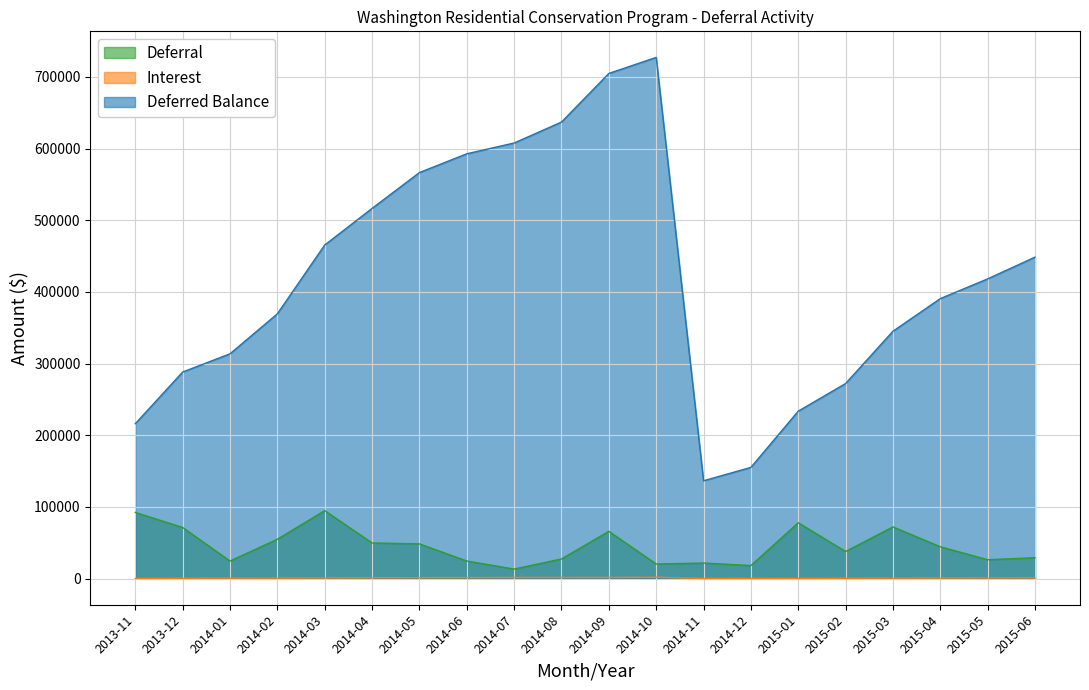

In Deferral, how many points are lower than both neighbors (excluding endpoints)?

6